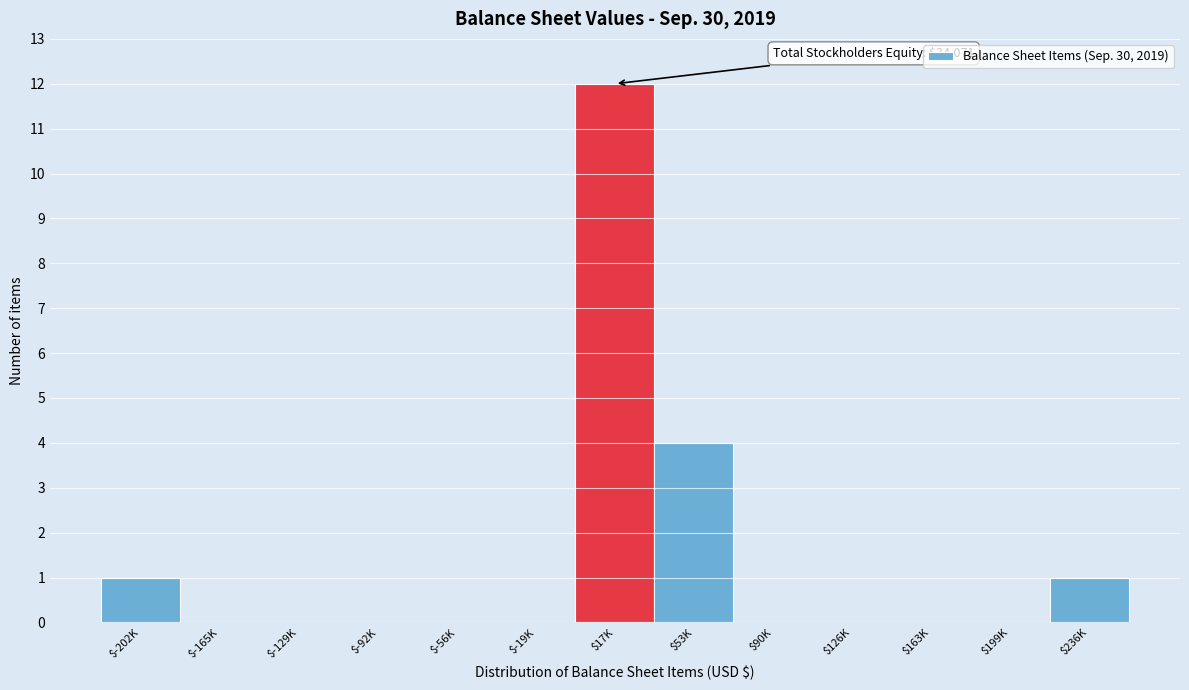

What is the sum of all values?

18